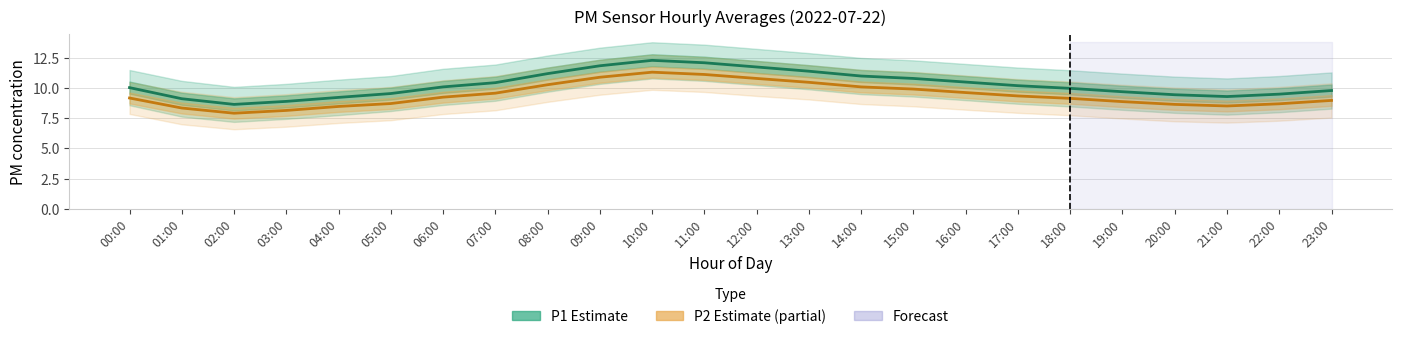

Rank the series by their maximum value, from highest to lowest.

P1 (Estimate), P2 (Estimate partial)